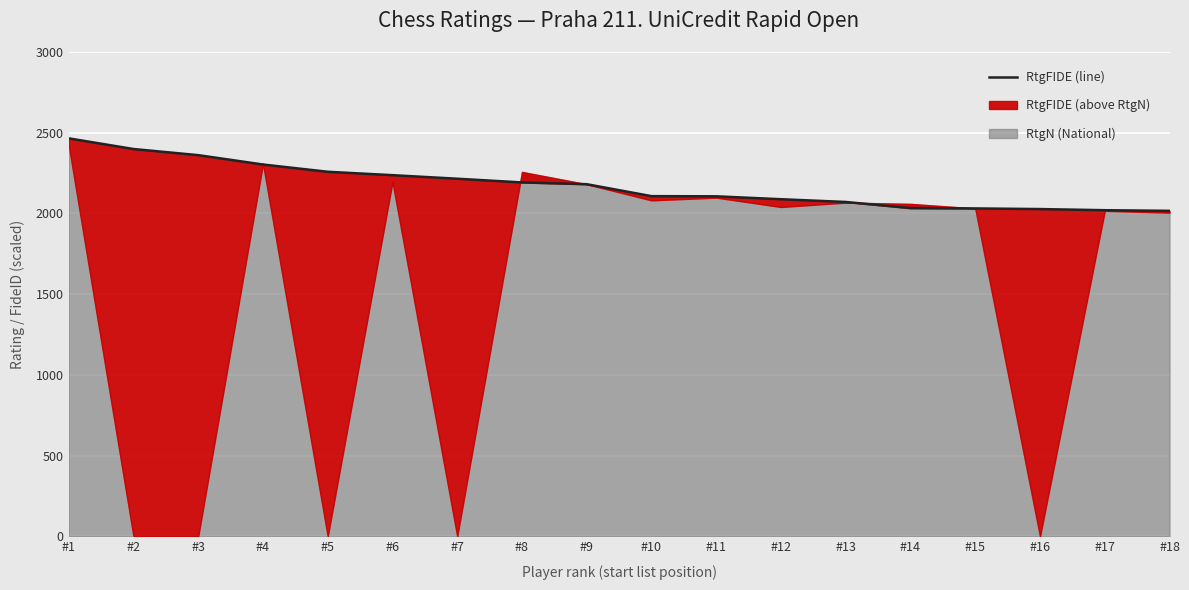

What is the change in value from #9 to #11?

-75